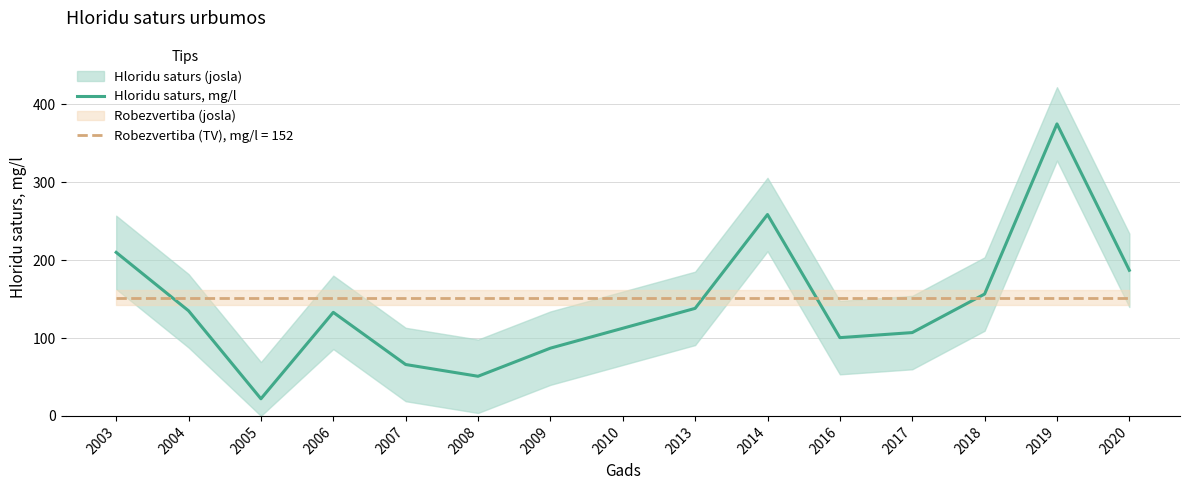

Reading right to left, list all the values displayed in this chart.

187.0	375.0	156.5	107.0	100.5	258.6	138.1	112.5	87.0	50.9	66.0	133.0	22.0	135.0	210.0